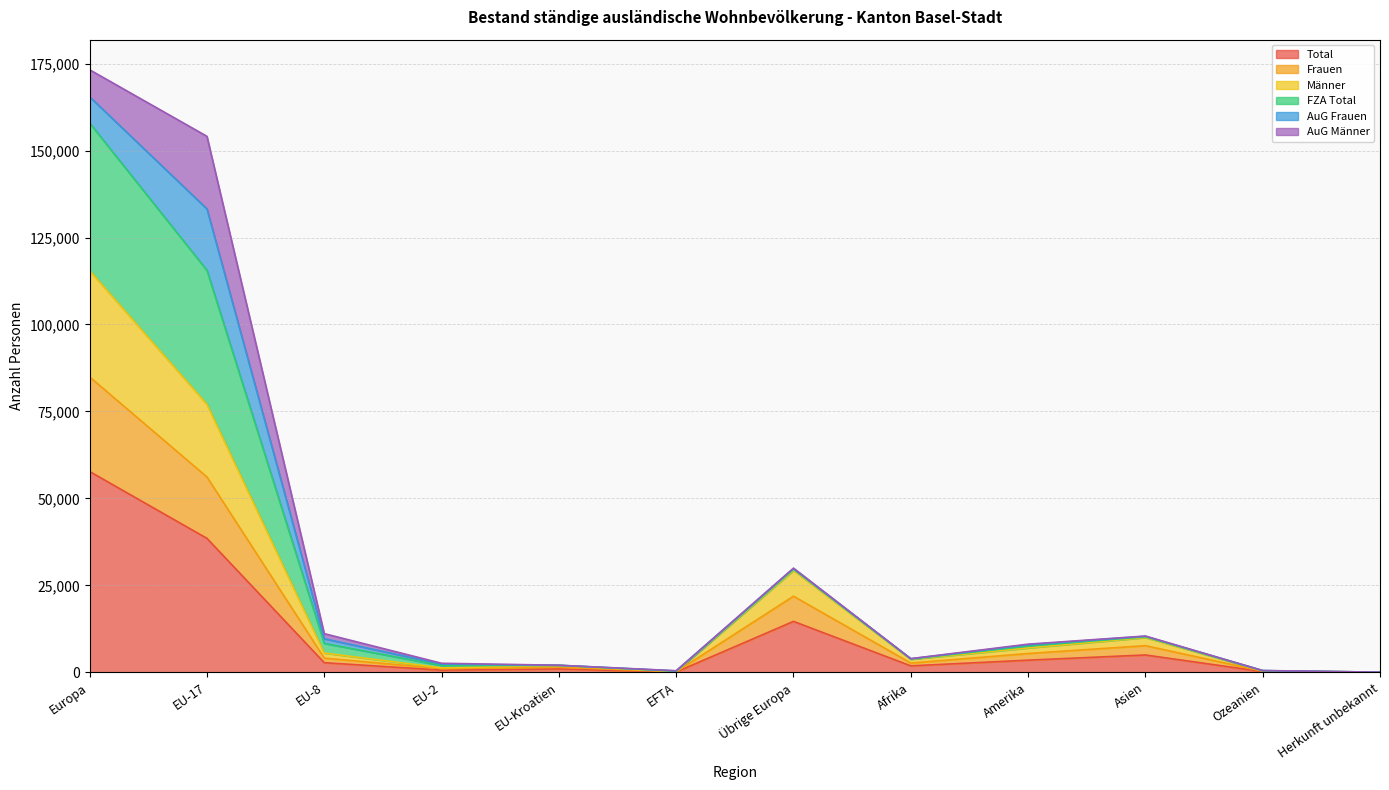

What is the highest value of the Total series?

57737